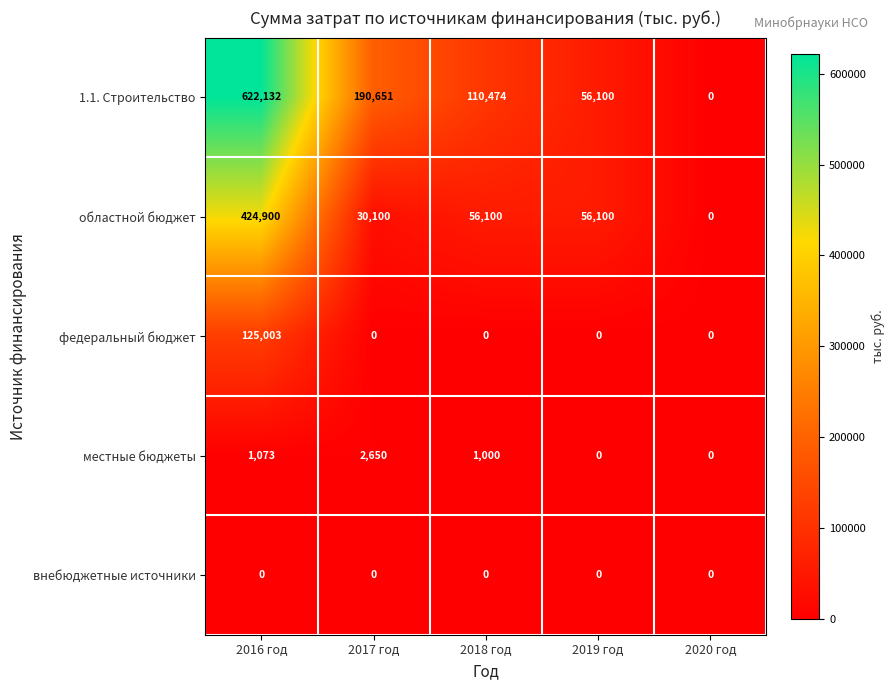

How many series are shown in this chart?

5